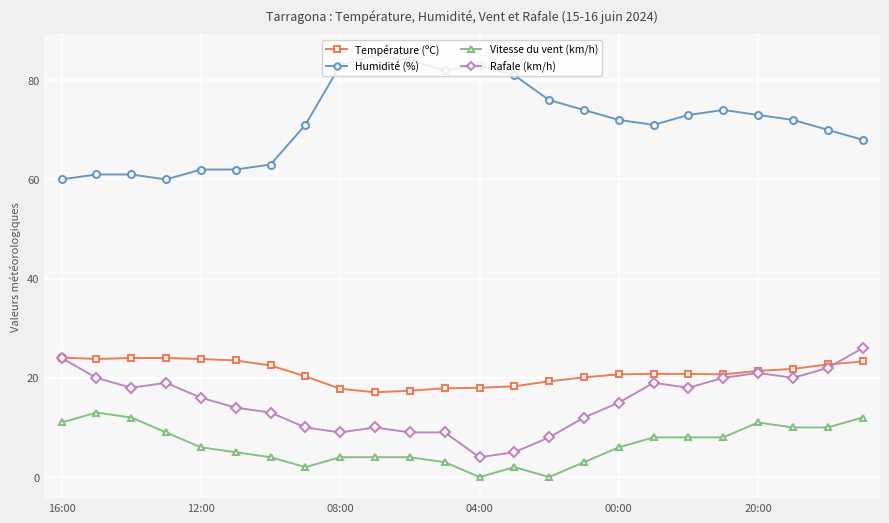

Which series has the largest range (max minus min)?

Humidité (%)